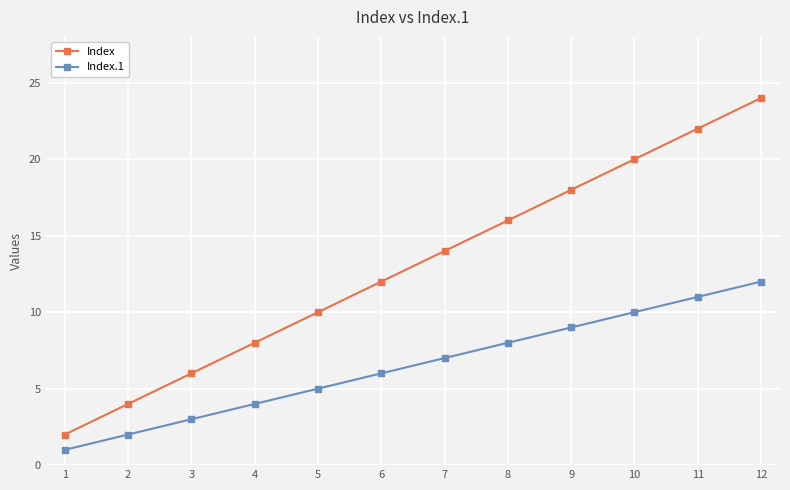

What is the value of the Index.1 point at the 9th from the left?

9